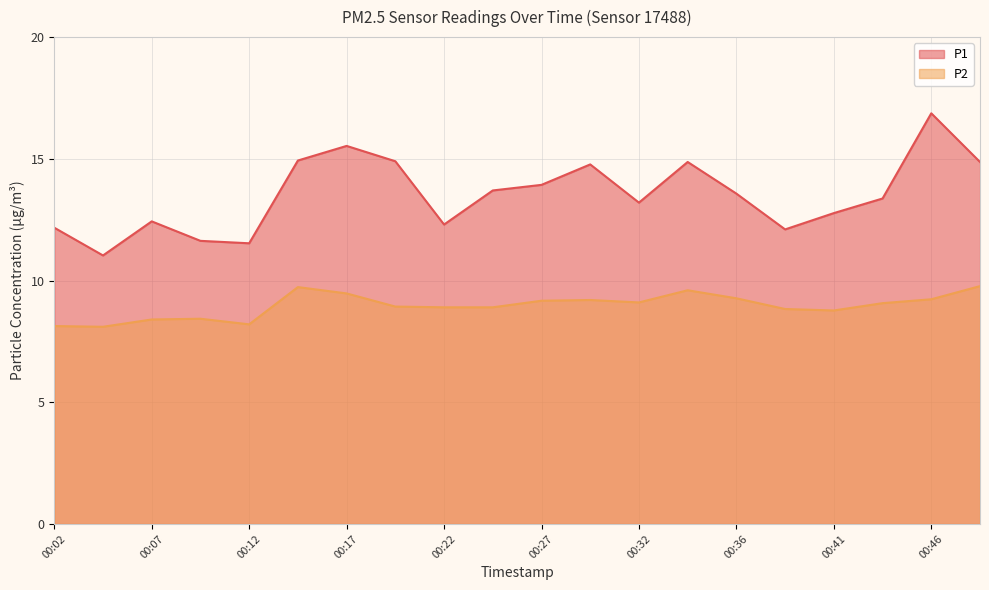

True or false: P2 and P1 cross at least once.

False